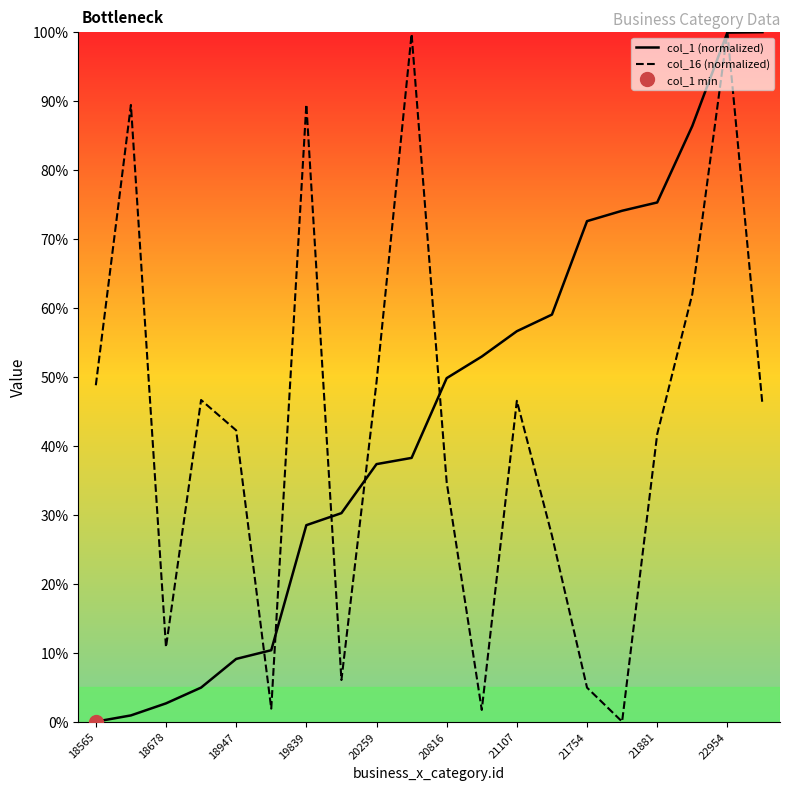

Reading left to right, list all the values displayed in this chart.

col_1 (normalized): 0.0	0.9	2.7	4.9	9.1	10.4	28.5	30.2	37.3	38.3	49.8	53.0	56.6	59.0	72.6	74.1	75.3	86.4	99.9	100.0
col_16 (normalized): 48.8	89.4	10.8	46.7	42.3	1.9	89.5	6.0	49.2	99.7	34.7	1.7	46.5	27.0	4.9	0.0	41.7	62.0	100.0	46.0